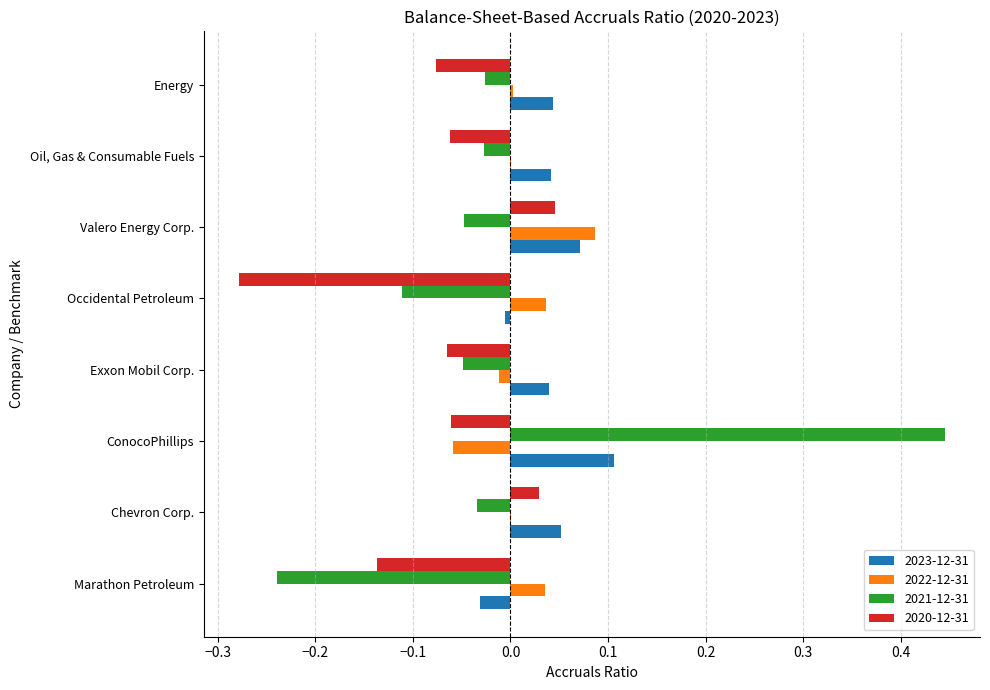

The 2023-12-31 series shows 0.1 at ConocoPhillips. True or false?

True